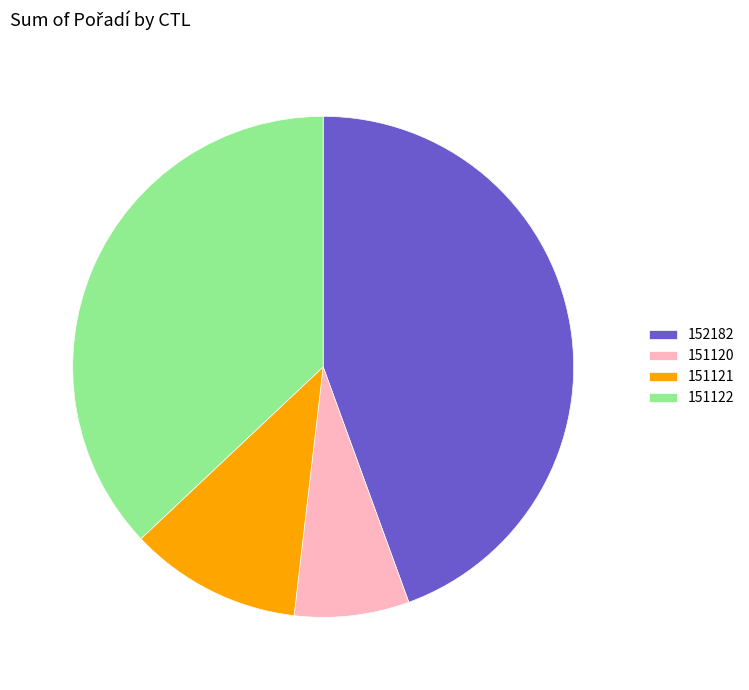

What is the smallest slice in the pie chart?

151120